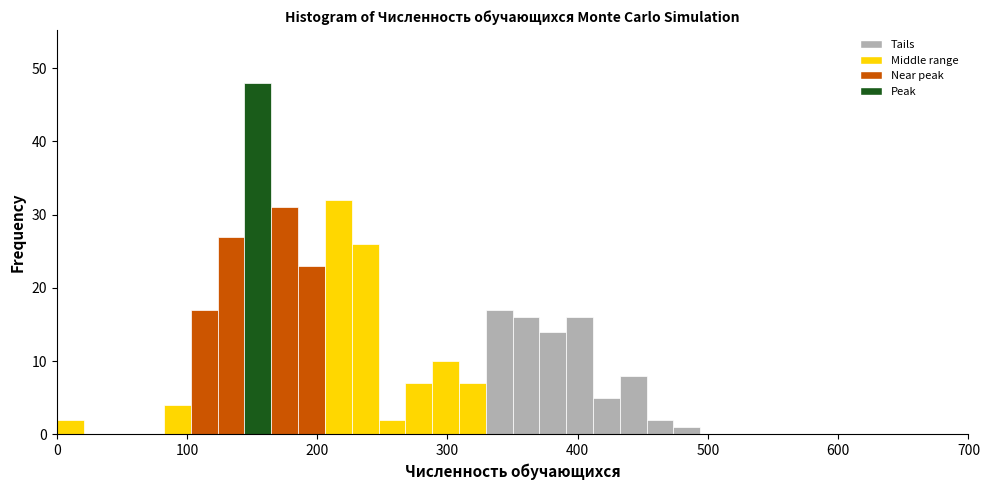

Around what value on the x-axis is the tallest bar? Give the approximate position of its centre, as read against the axis.

150